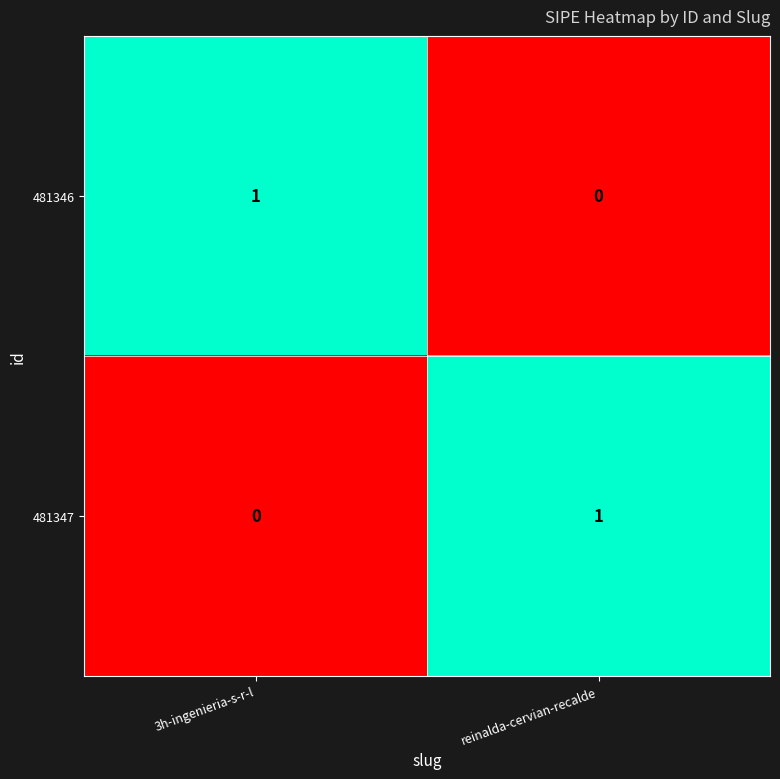

At which label is 481346 closest to 0?

reinalda-cervian-recalde